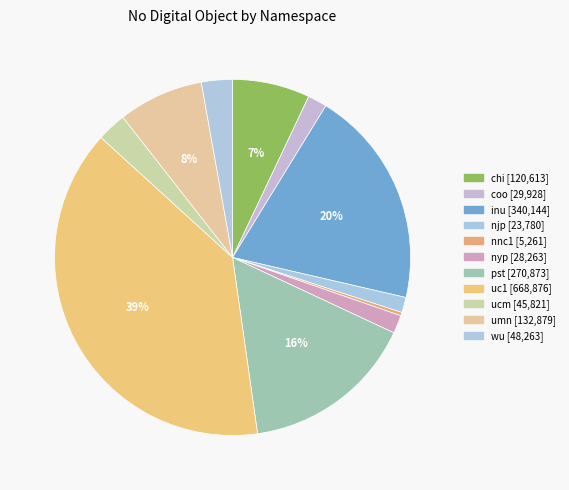

Is the sum of coo and njp greater than half?

No